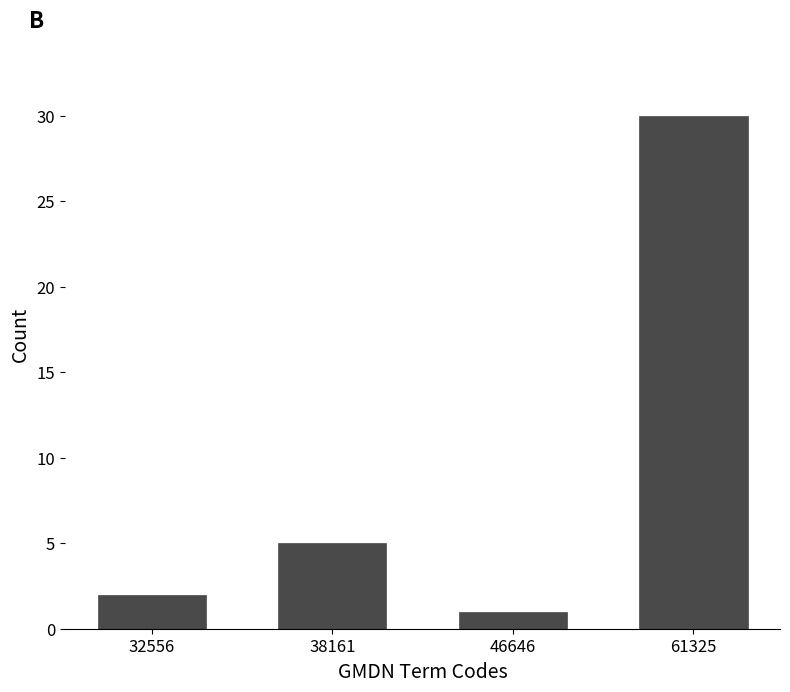

Reading left to right, list all the values displayed in this chart.

32556=2	38161=5	46646=1	61325=30